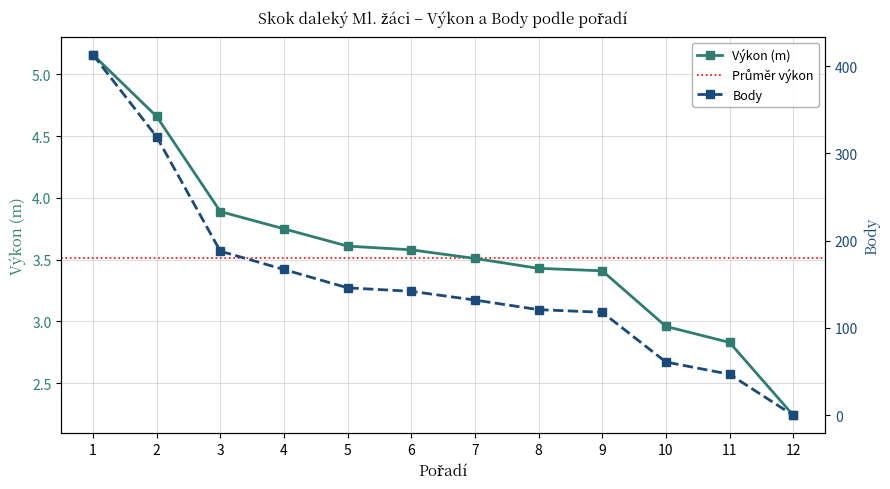

What is the sum of all Body values?

1854.0